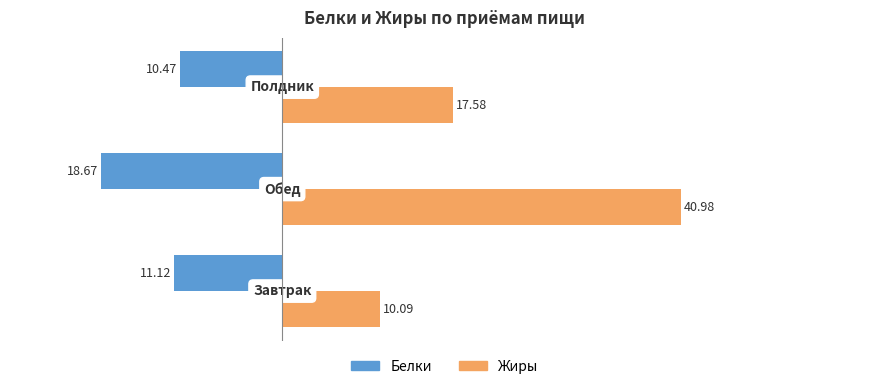

Which series has the largest total across all categories?

Жиры